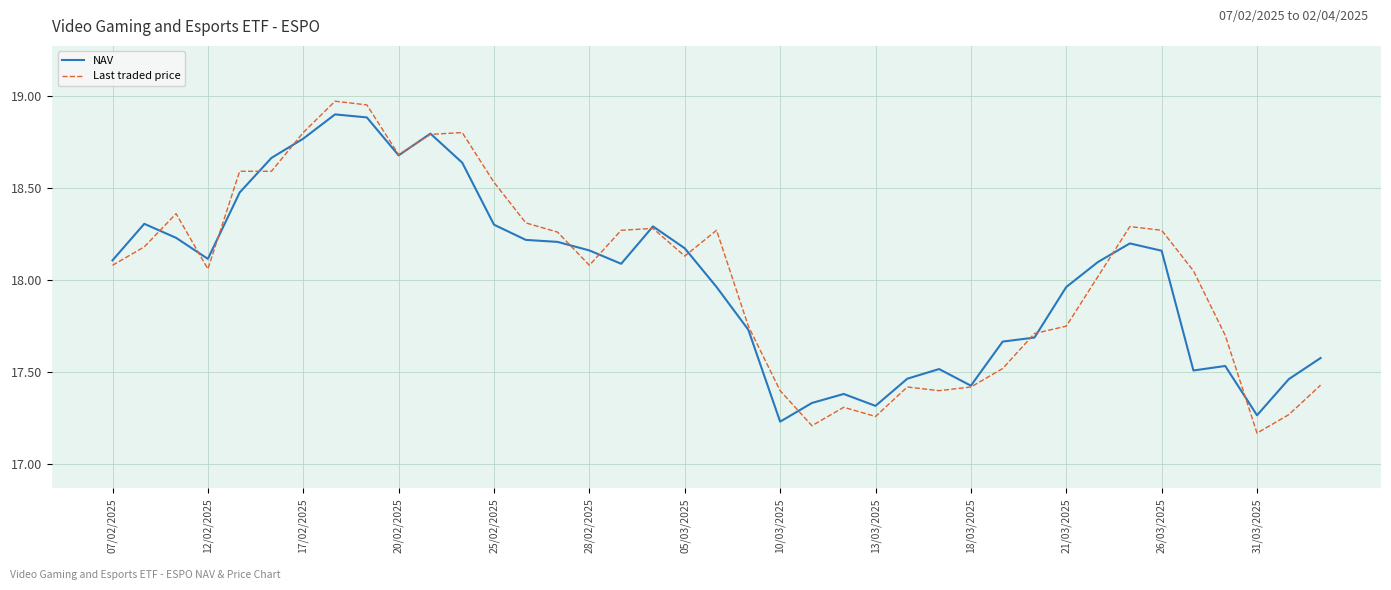

What is the difference between the maximum and minimum values in the NAV series?

1.7